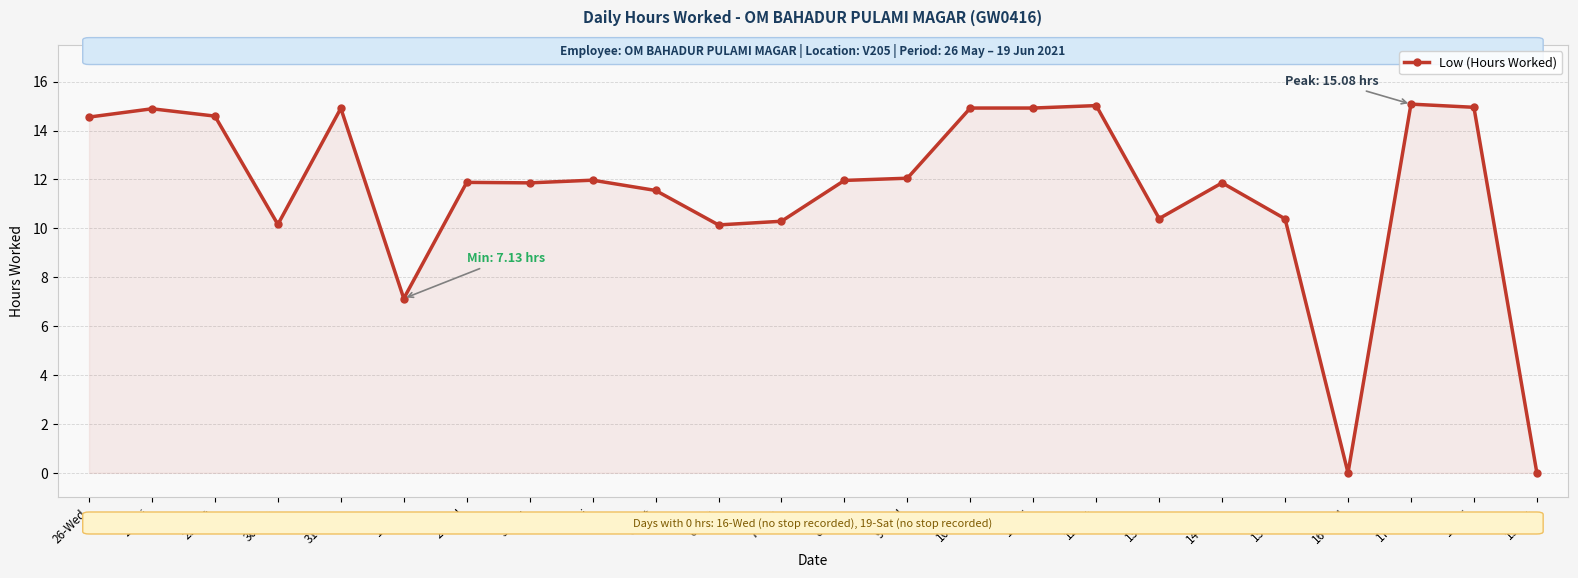

What is the label of the 2nd point from the left?

28-Fri